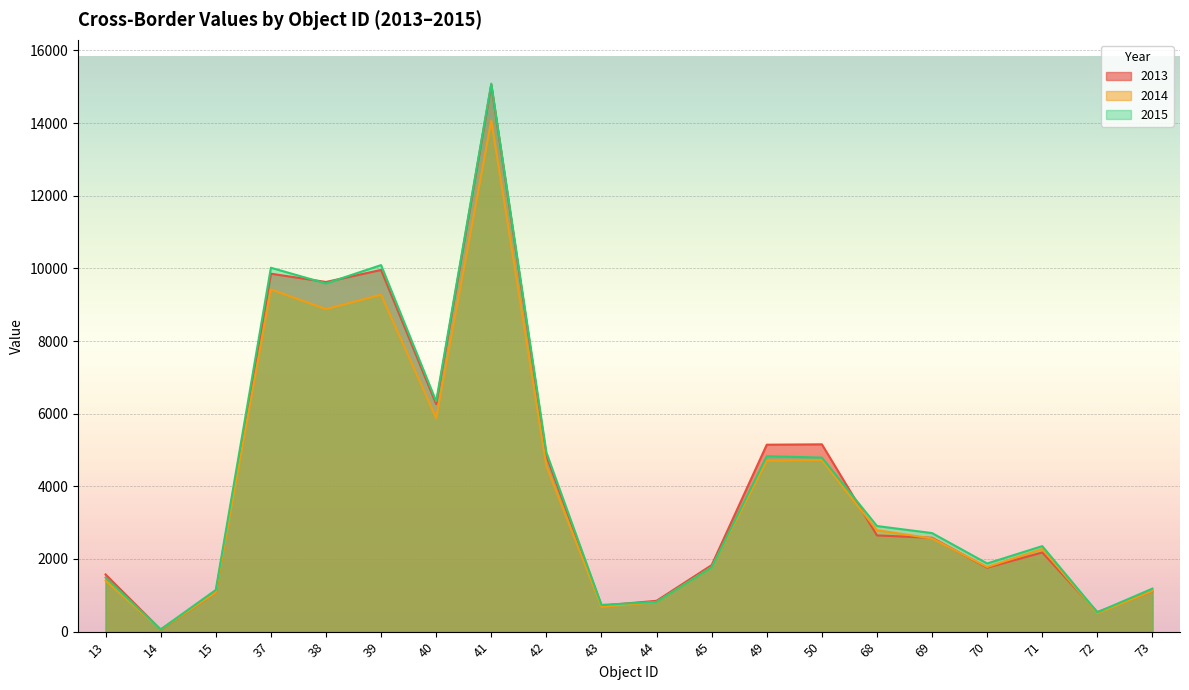

How many lines are shown in the chart?

3